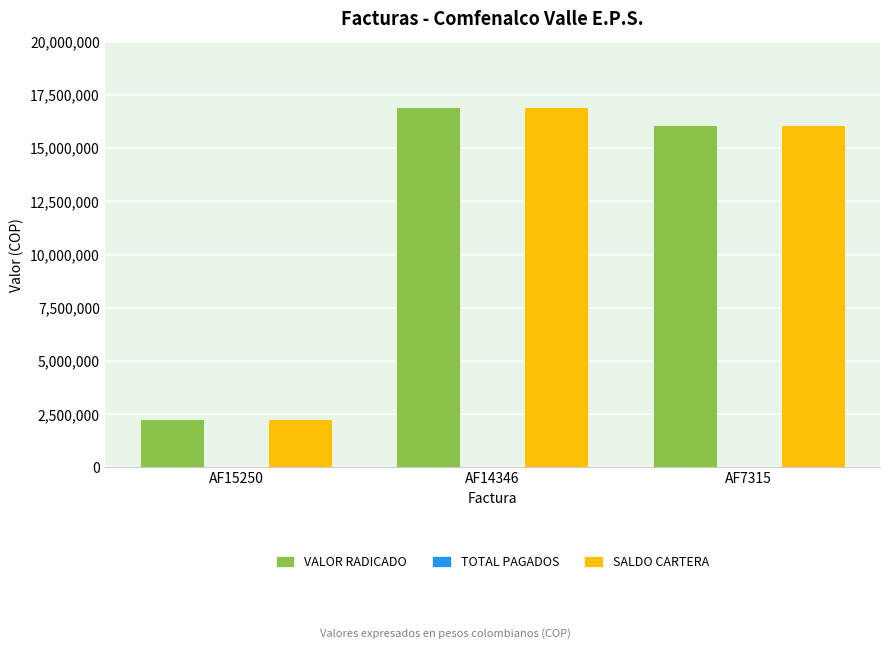

List the labels in order of VALOR RADICADO value, smallest first.

AF15250, AF7315, AF14346